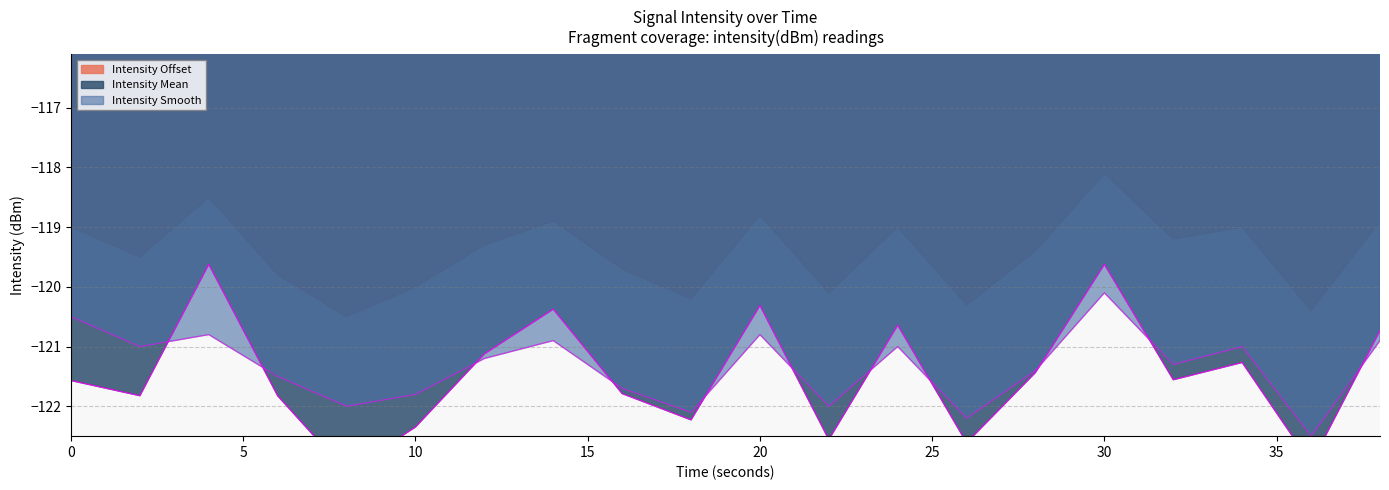

What is the value of the Intensity Smooth point at the 18th from the left?

-121.0